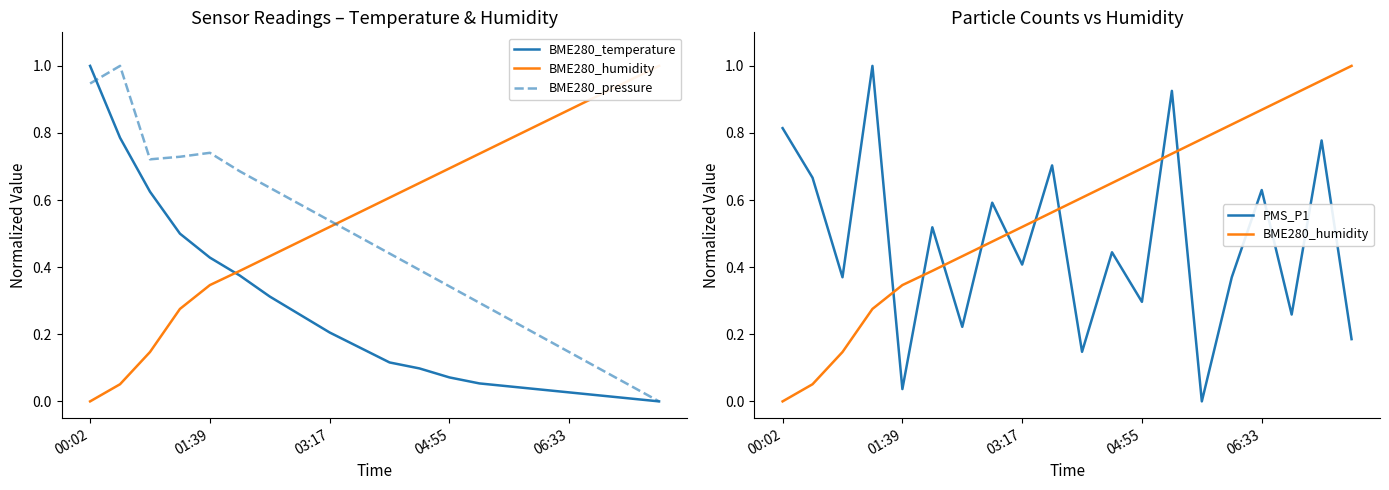

How many categories are shown in the chart?

20